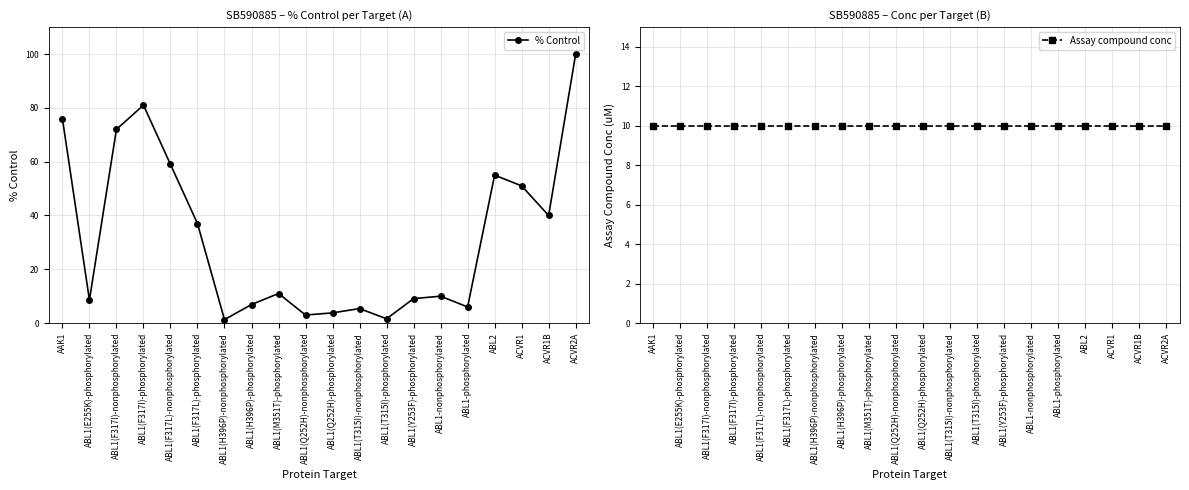

What is the sum of the Assay compound conc values at ABL1(H396P)-phosphorylated and ABL1(Q252H)-nonphosphorylated?

20.0